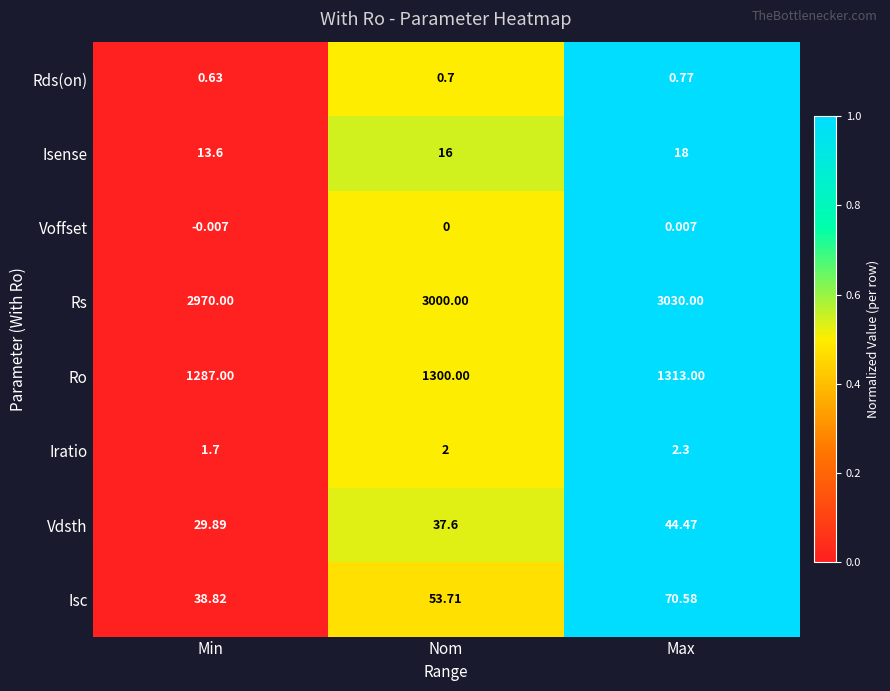

Which series has the largest range (max minus min)?

Rs